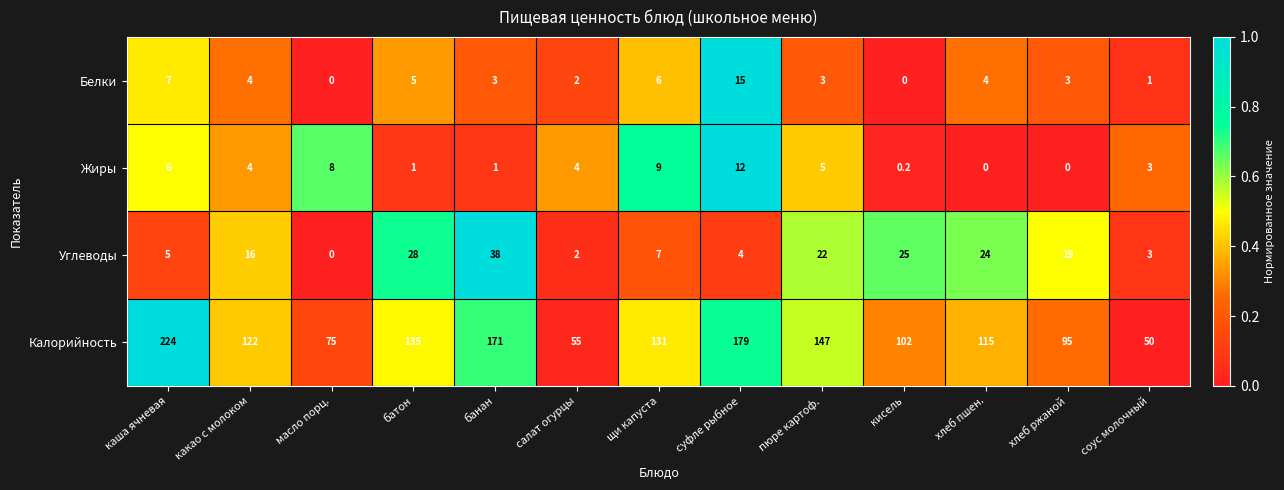

What is the difference between the maximum and minimum values in the Углеводы series?

38.0